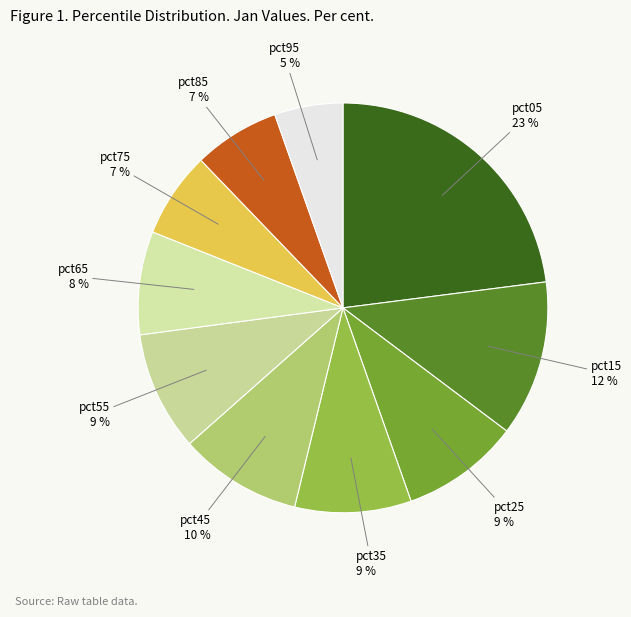

What percentage is the pct55 slice, to the nearest percent?

9%